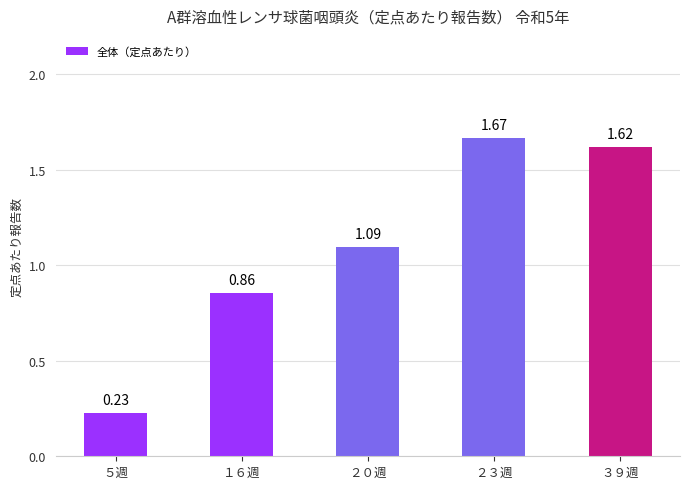

Approximately how many times larger is the value at １６週 compared to ３９週?

0.5